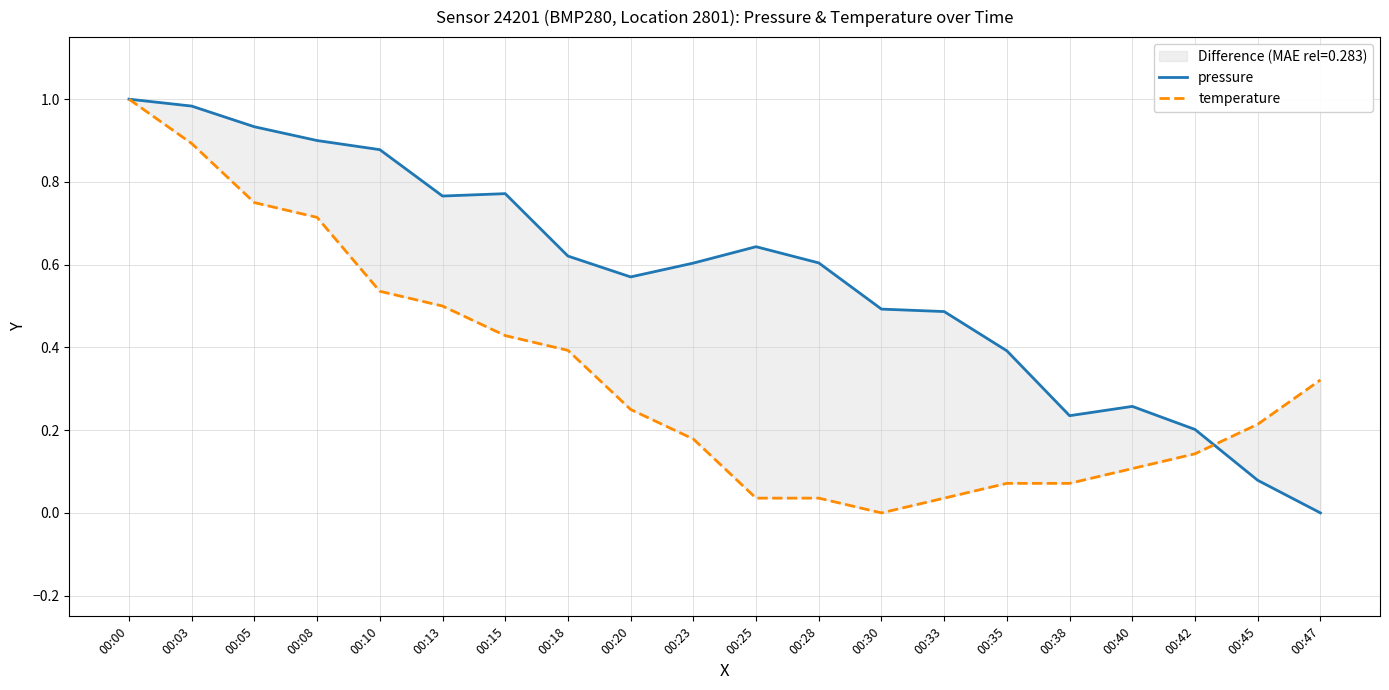

What are all the series names shown in the legend?

pressure, temperature